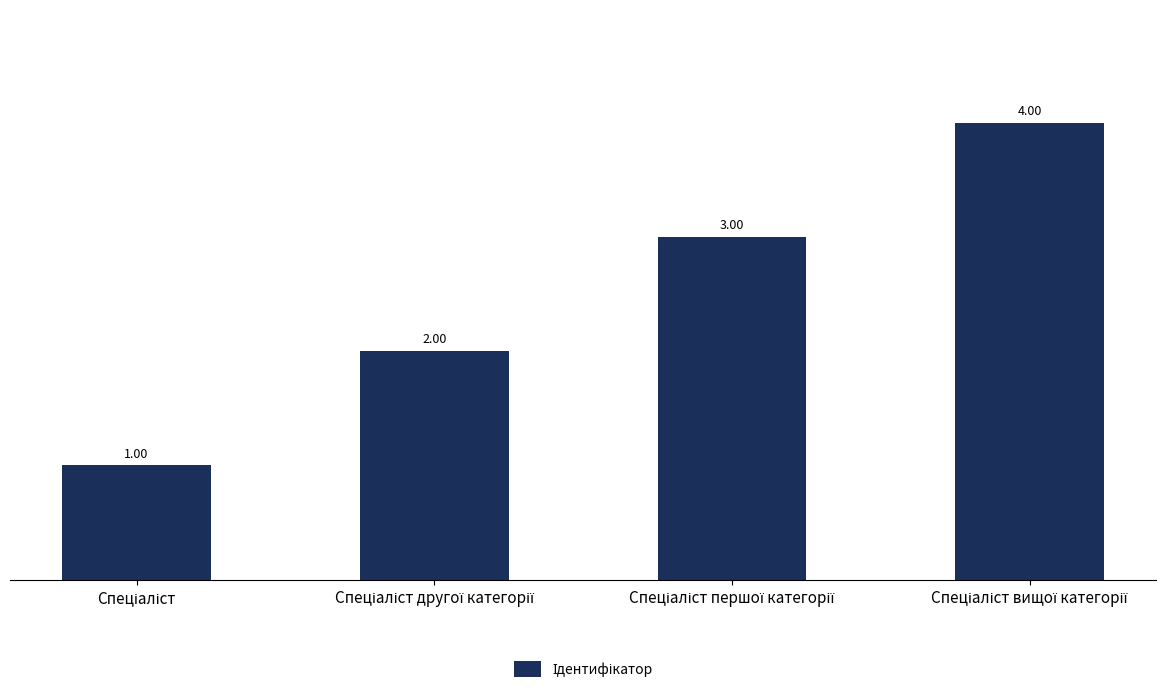

What is the difference between the maximum and minimum values?

3